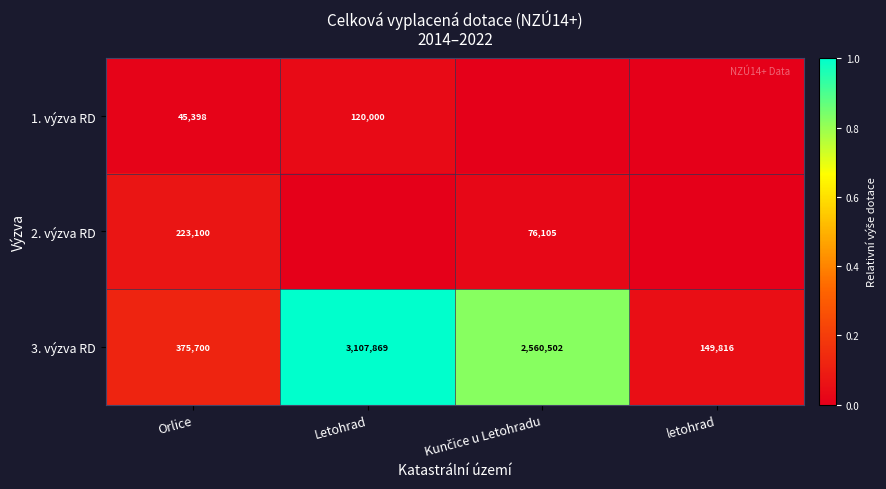

Which category has the lowest value across all series?

Kunčice u Letohradu